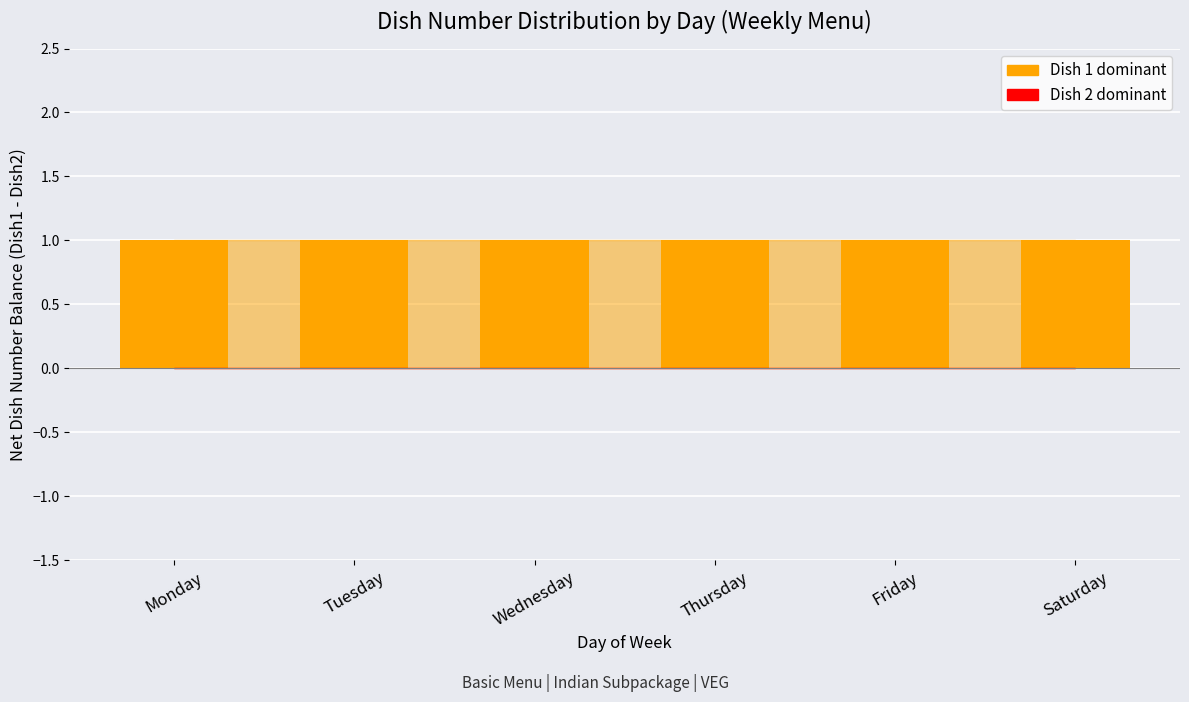

Reading left to right, transcribe all the data shown in this chart.

Dish 1 dominant: Monday=1	Tuesday=1	Wednesday=1	Thursday=1	Friday=1	Saturday=1
Dish 2 dominant: Monday=0	Tuesday=0	Wednesday=0	Thursday=0	Friday=0	Saturday=0